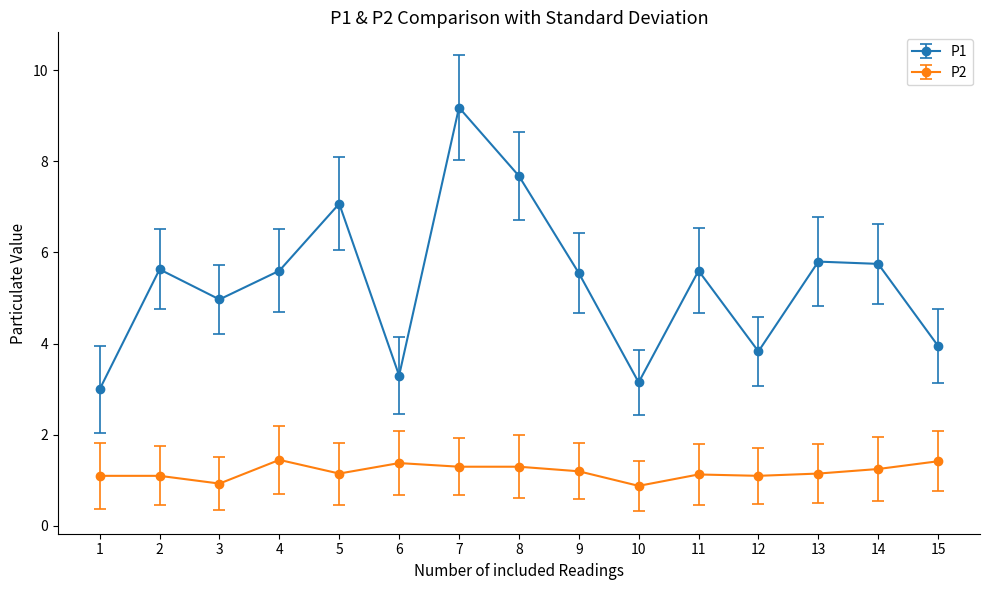

What is the difference between the maximum and second lowest values in the P2 series?

0.5